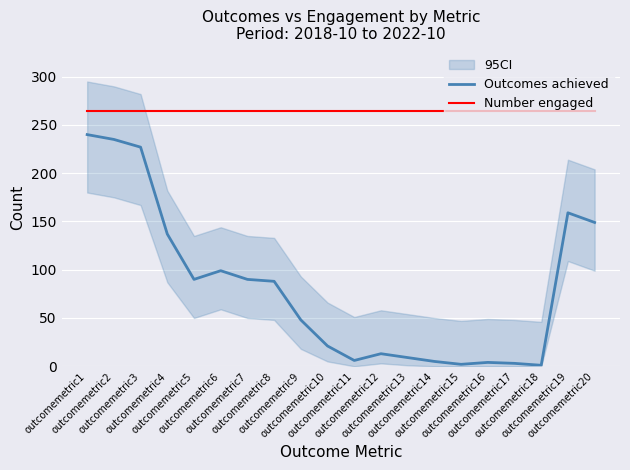

Reading left to right, list all the values displayed in this chart.

Outcomes achieved: 240	235	227	137	90	99	90	88	48	21	6	13	9	5	2	4	3	1	159	149
Number engaged: 264	264	264	264	264	264	264	264	264	264	264	264	264	264	264	264	264	264	264	264